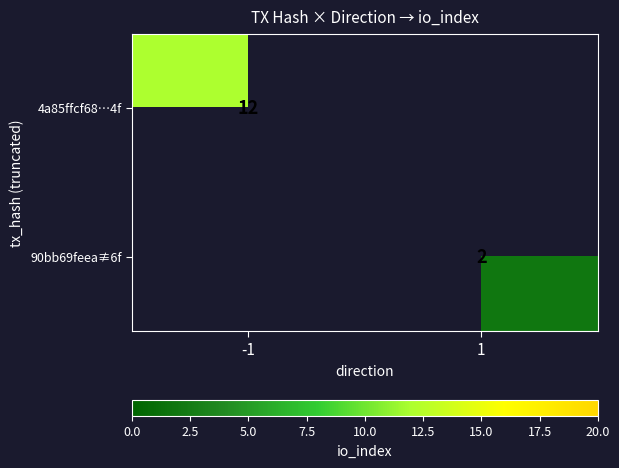

The 4a85ffcf68…4f series shows 12 at -1. True or false?

True